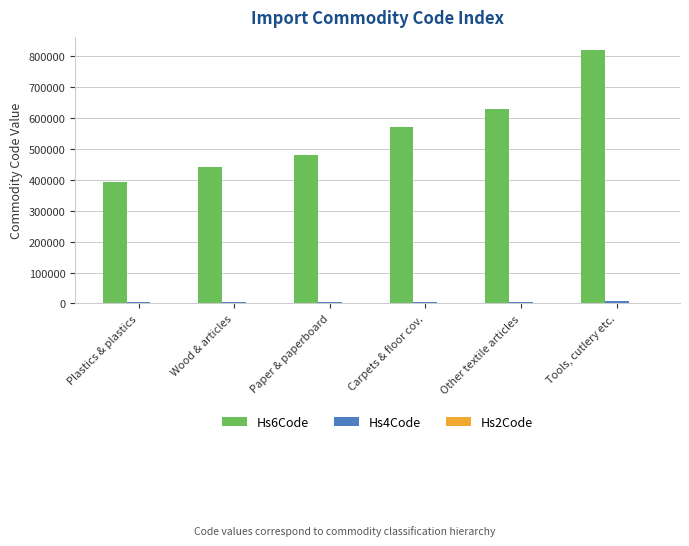

At which category does the chart reach its peak across all series?

Tools, cutlery etc.